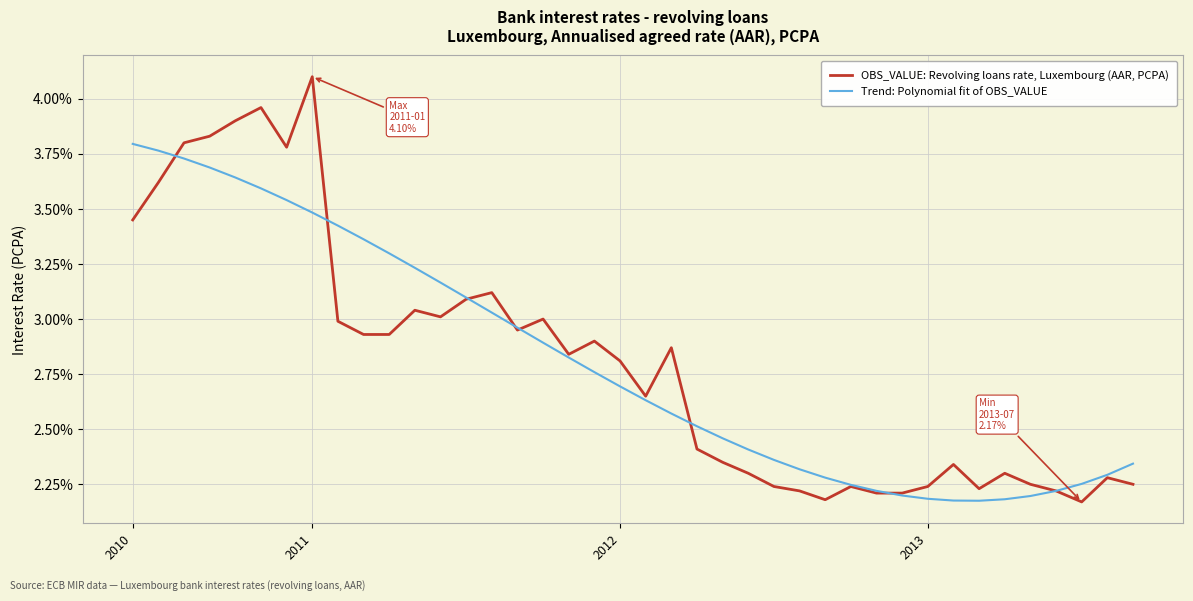

Rank the series by their maximum value, from highest to lowest.

OBS_VALUE: Revolving loans rate, Luxembourg (AAR, PCPA), Trend: Polynomial fit of OBS_VALUE